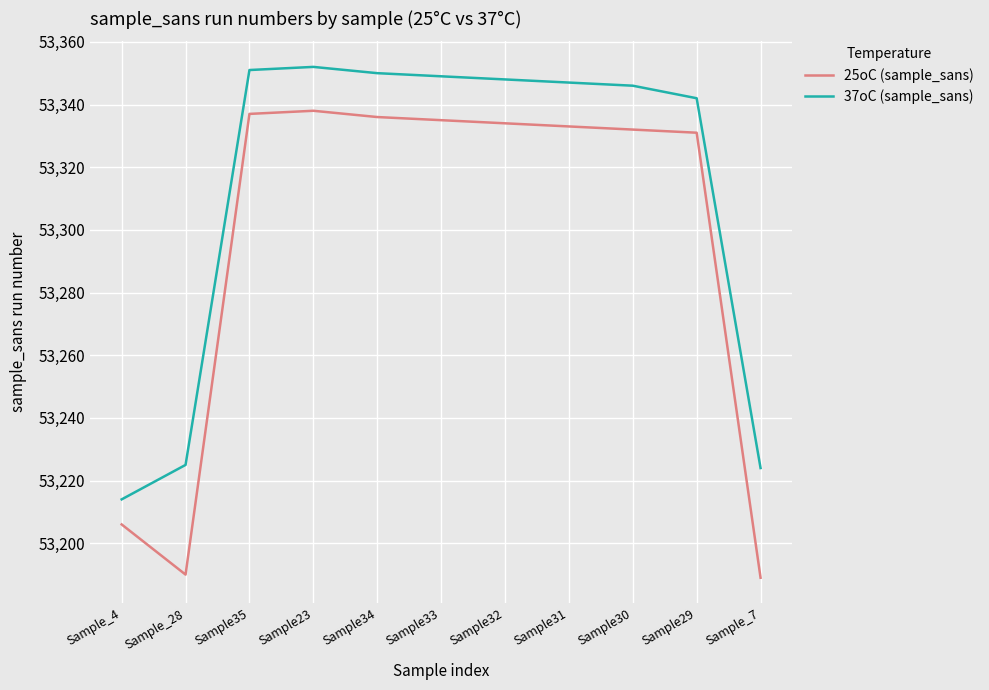

True or false: 25oC (sample_sans) and 37oC (sample_sans) cross at least once.

False